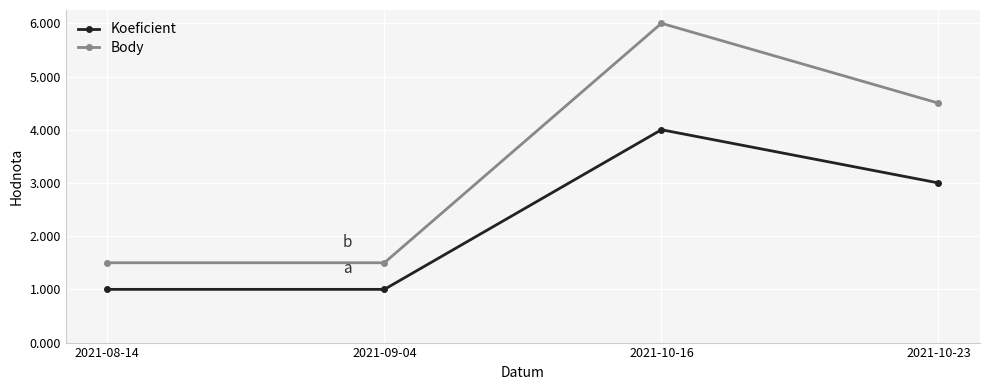

True or false: Body has more than 0 interior local peaks.

True